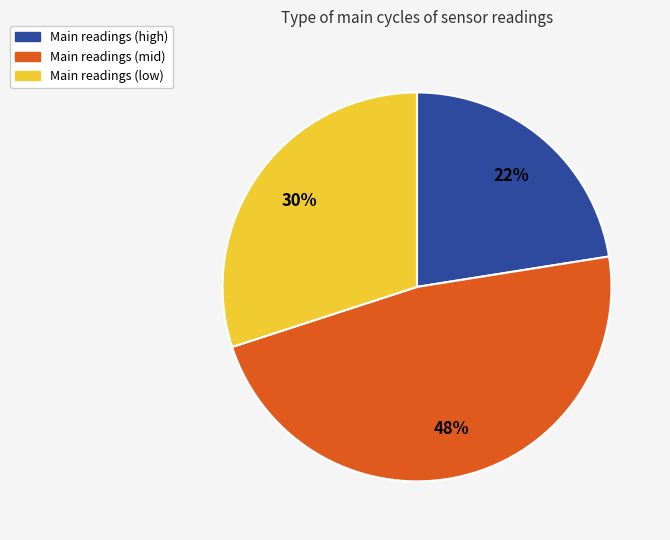

Is there any slice that represents more than half of the pie?

No